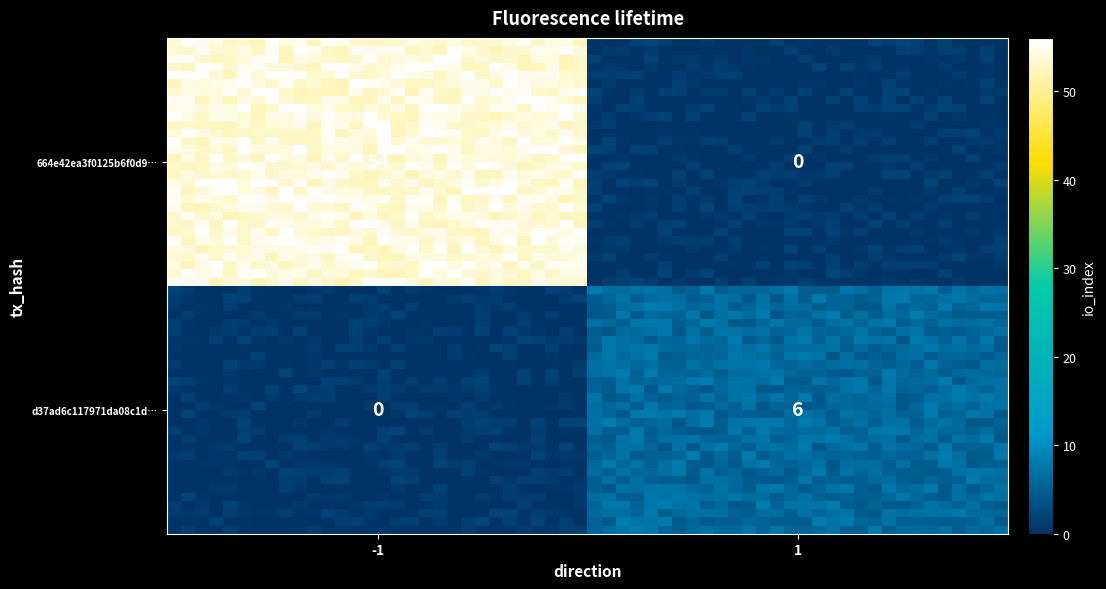

How many values in 664e42ea3f0125b6f0d9070d9e933eca1c06067 are above zero?

1